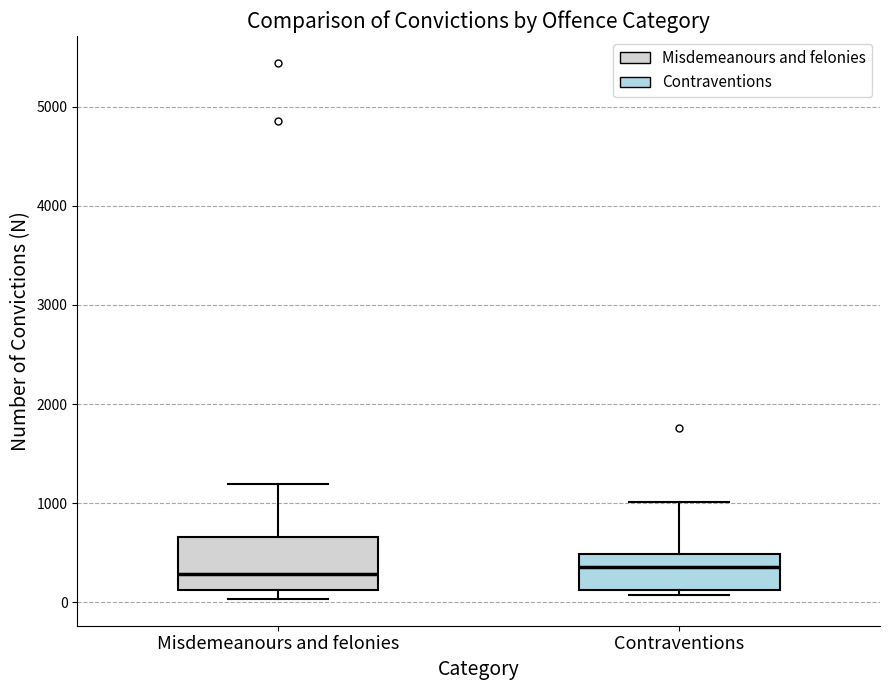

Reading left to right, read every box against the y-axis: the position of its median line, the range the box covers, and the ends of its whiskers. The values are not printed on the chart, so give them approximately, as read against the axis.

Misdemeanours and felonies: median 300, box 100 to 700, whiskers 0 to 1200
Contraventions: median 400, box 100 to 500, whiskers 100 (just below the box's lower edge) to 1000